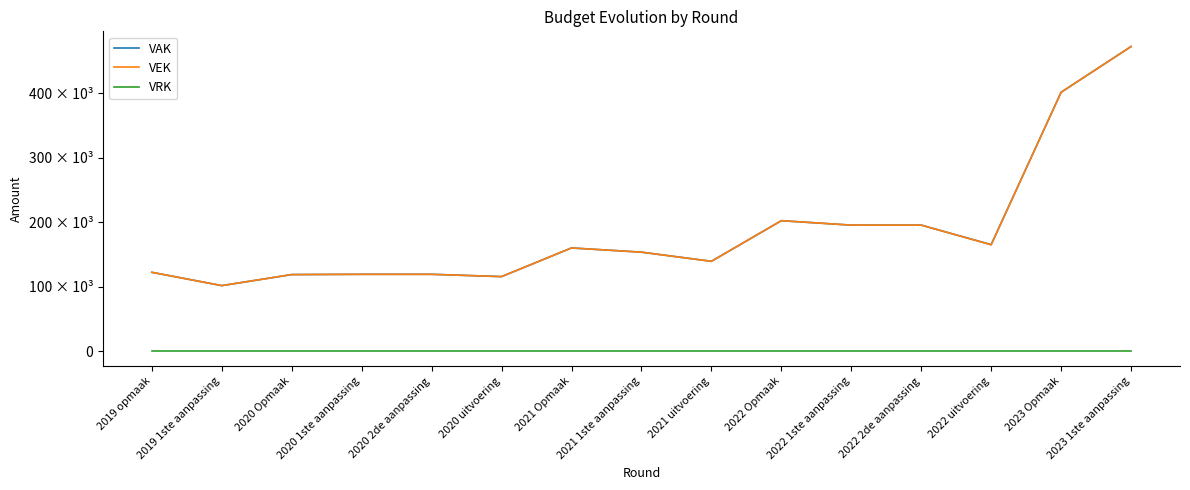

At which category does the chart reach its minimum across all series?

2019 opmaak